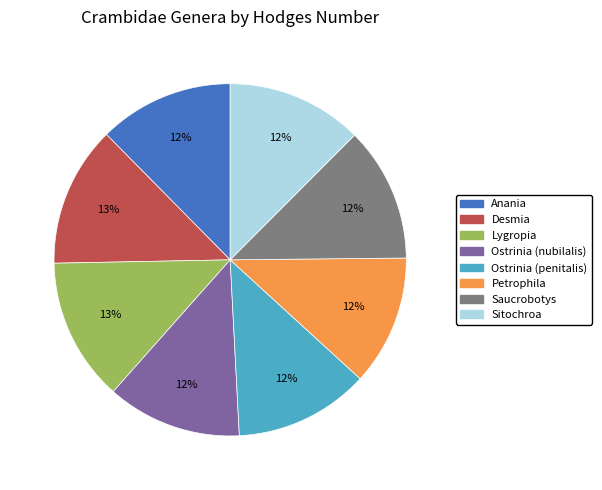

To the nearest percent, what portion does Lygropia represent?

13%